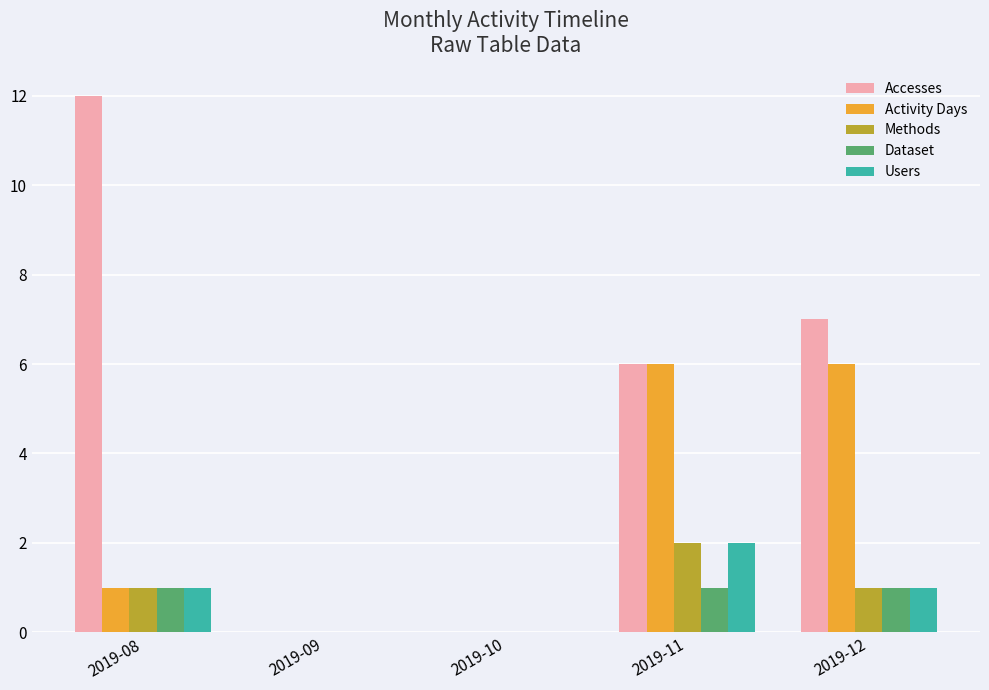

Count the number of categories in the chart.

5